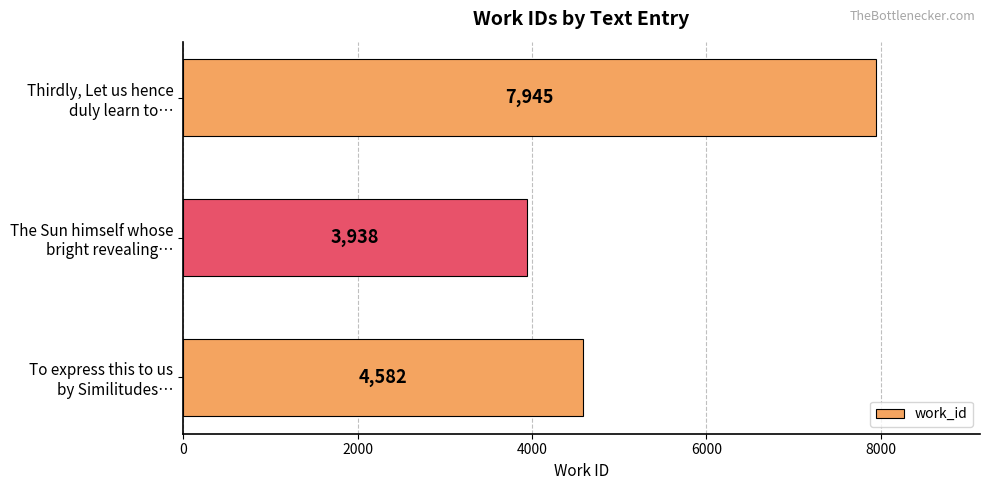

Reading bottom to top, list all the values displayed in this chart.

4582	3938	7945